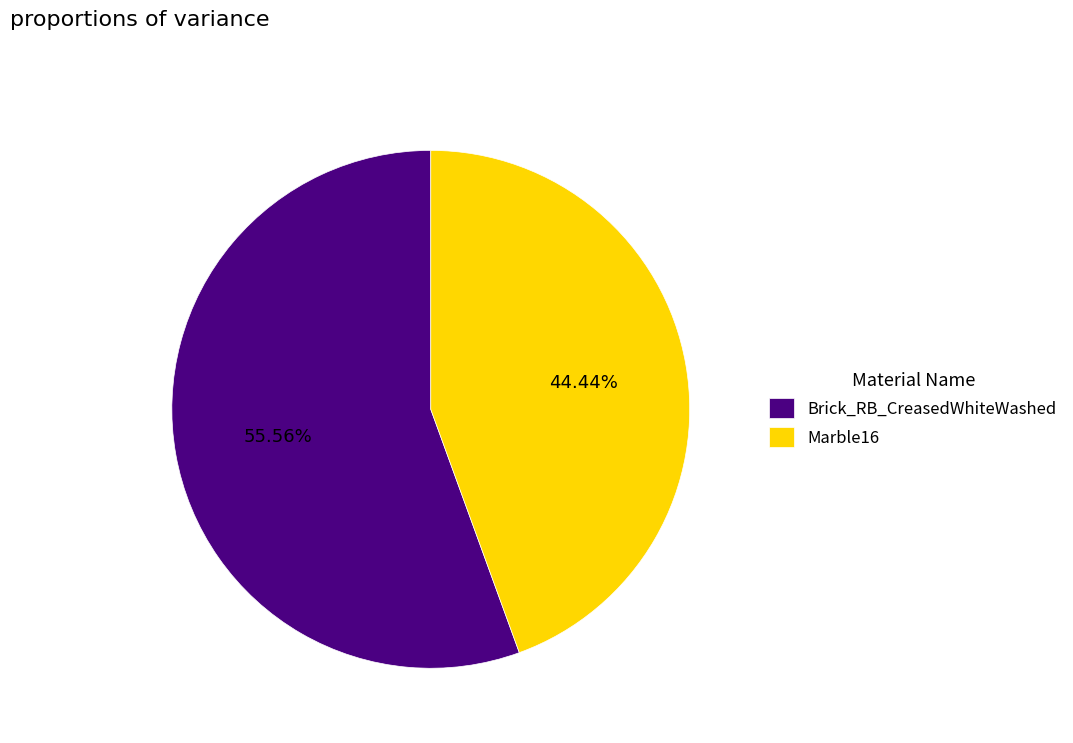

Which category has the smallest portion of the pie?

Marble16